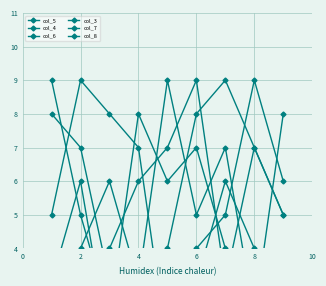

After their last crossing, which series has the higher values: col_8 or col_6?

col_8